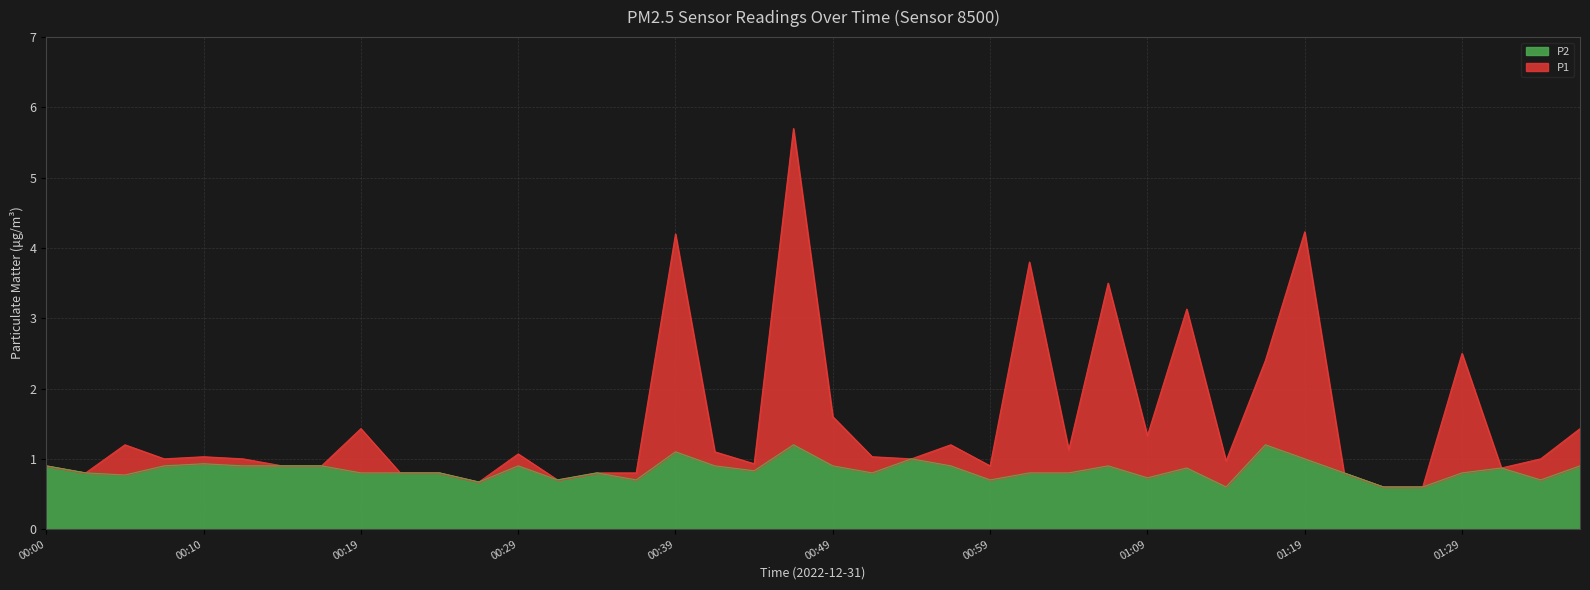

Reading left to right, extract all data points from this chart.

P1: 0.9	0.8	1.2	1.0	1.0	1.0	0.9	0.9	1.4	0.8	0.8	0.7	1.1	0.7	0.8	0.8	4.2	1.1	0.9	5.7	1.6	1.0	1.0	1.2	0.9	3.8	1.1	3.5	1.3	3.1	1.0	2.4	4.2	0.8	0.6	0.6	2.5	0.9	1.0	1.4
P2: 0.9	0.8	0.8	0.9	0.9	0.9	0.9	0.9	0.8	0.8	0.8	0.7	0.9	0.7	0.8	0.7	1.1	0.9	0.8	1.2	0.9	0.8	1.0	0.9	0.7	0.8	0.8	0.9	0.7	0.9	0.6	1.2	1.0	0.8	0.6	0.6	0.8	0.9	0.7	0.9